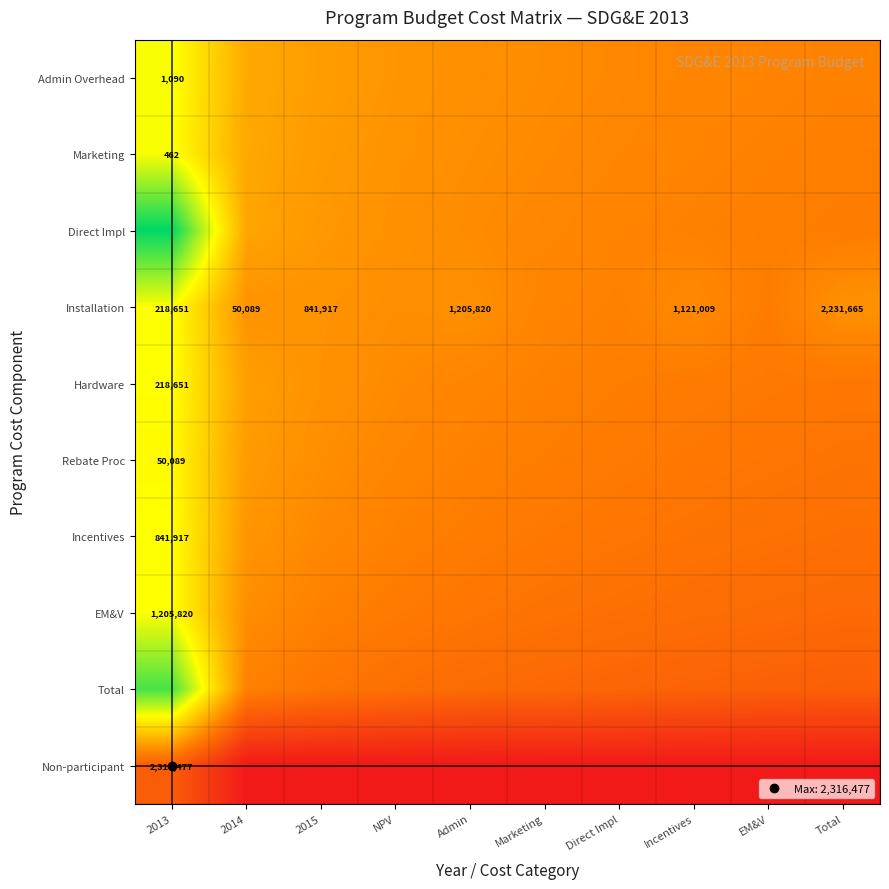

At which category is the sum across all series the highest?

2013